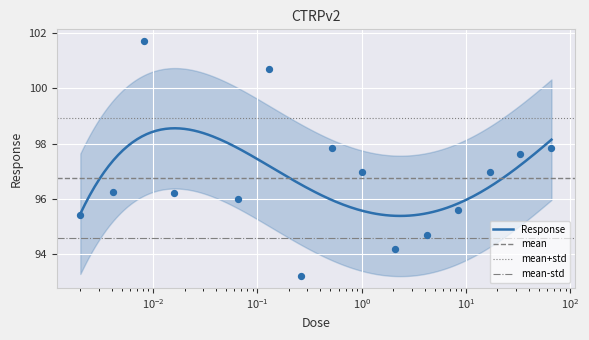

Approximately how many times larger is the value at 0.016 compared to 0.002?

1.0